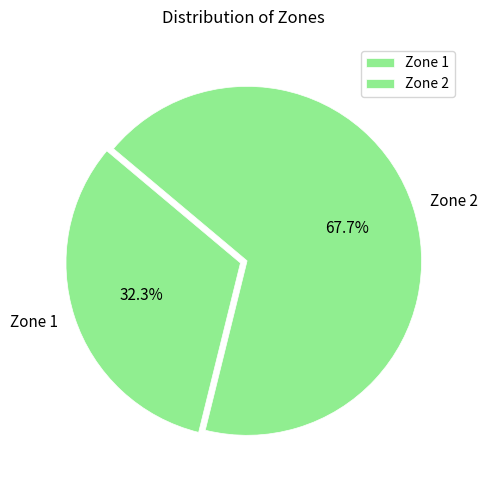

True or false: Zone 1 accounts for 46% of the total.

False